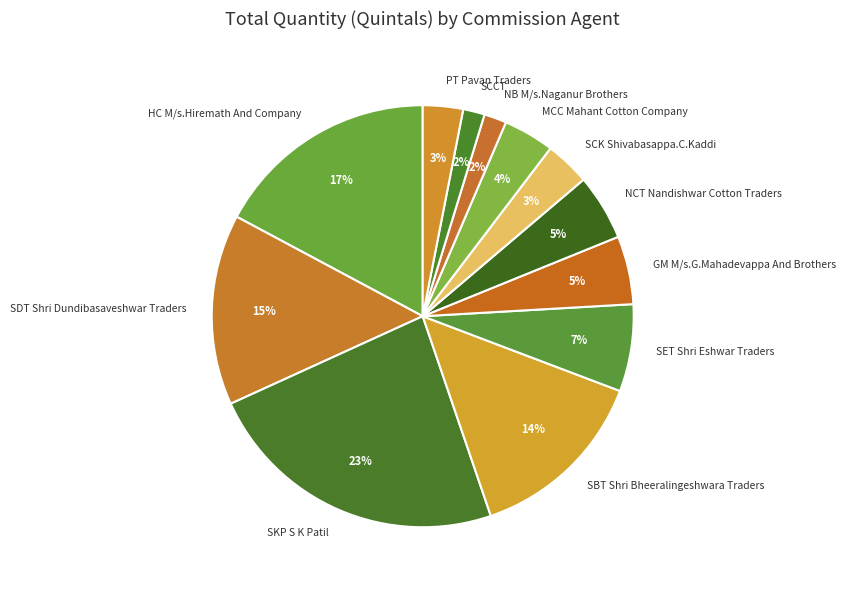

What is the largest slice in the pie chart?

SKP S K Patil